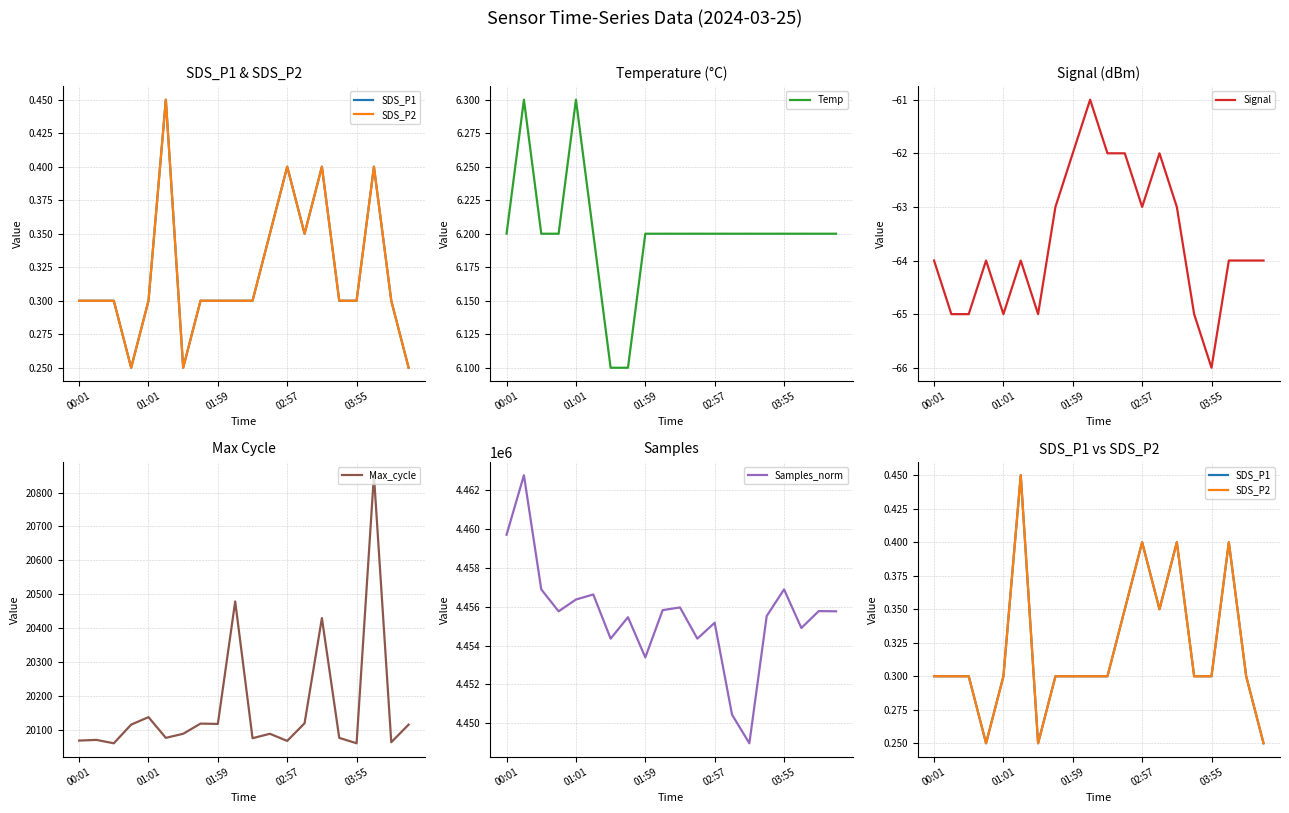

How many interior local peaks does the Temp series have?

2